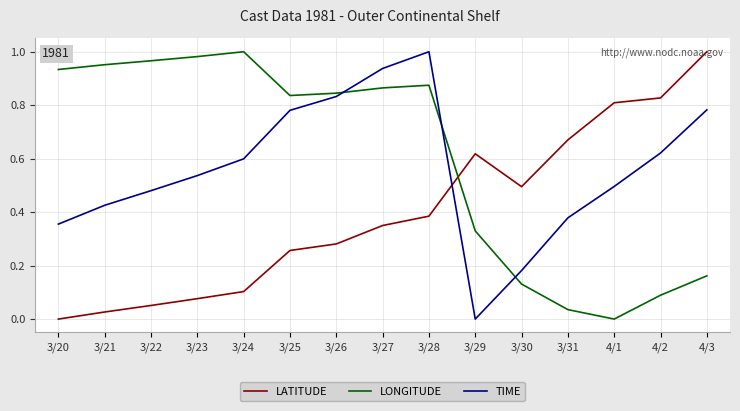

How many values in LATITUDE are above zero?

14